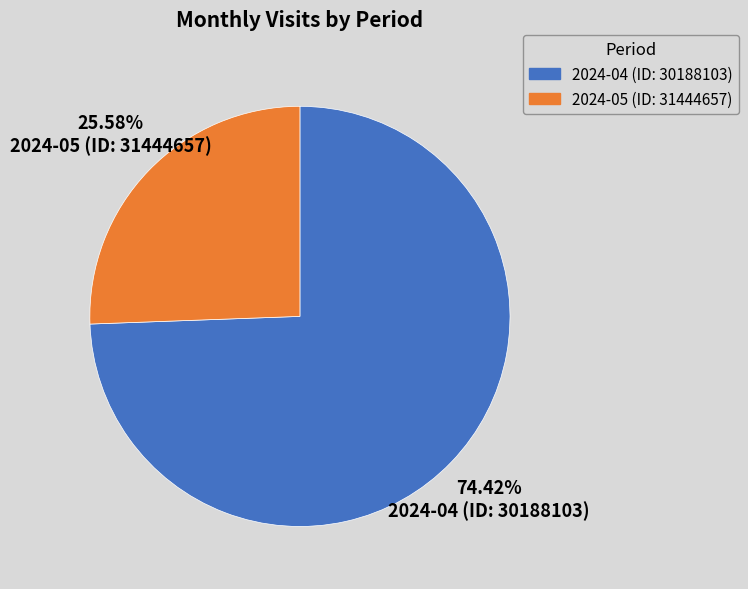

Rank the categories by value from highest to lowest.

2024-04 (ID: 30188103), 2024-05 (ID: 31444657)